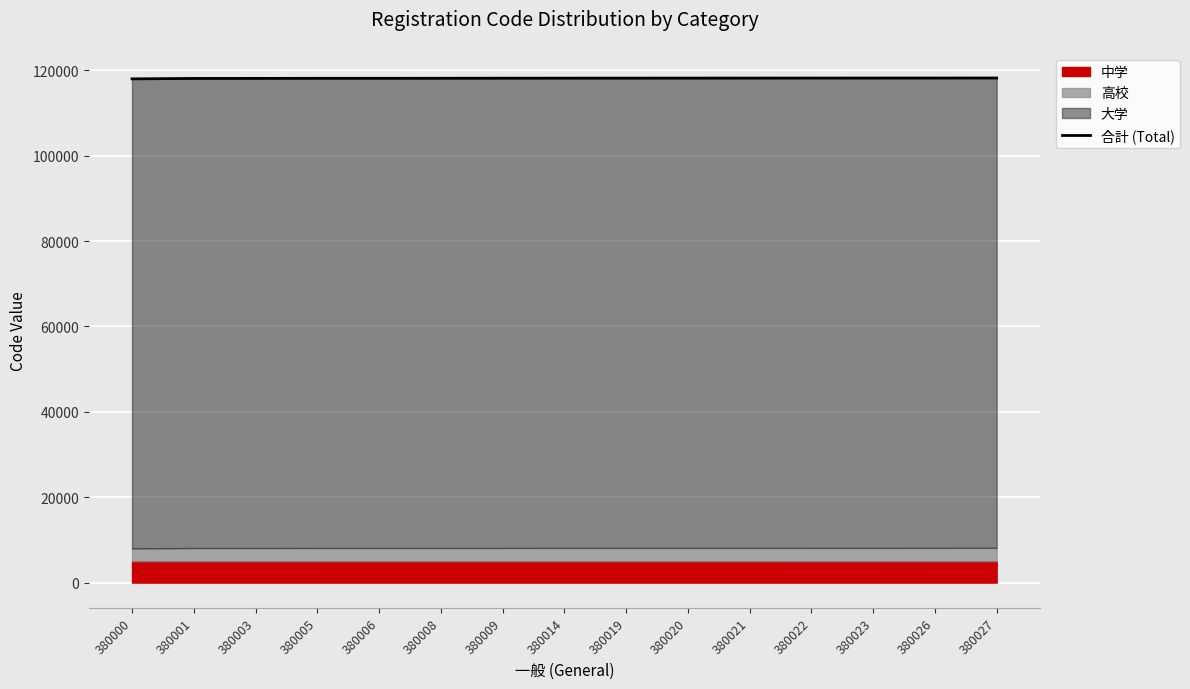

What is the ratio of the value at 380026 to the value at 380000?

1.0